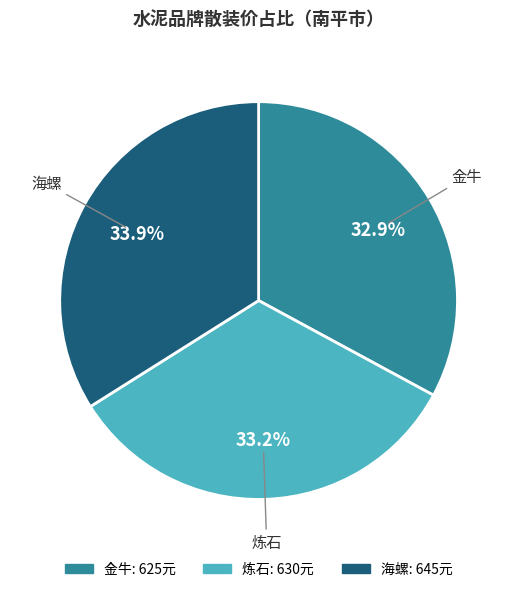

Is there a majority slice in this chart?

No